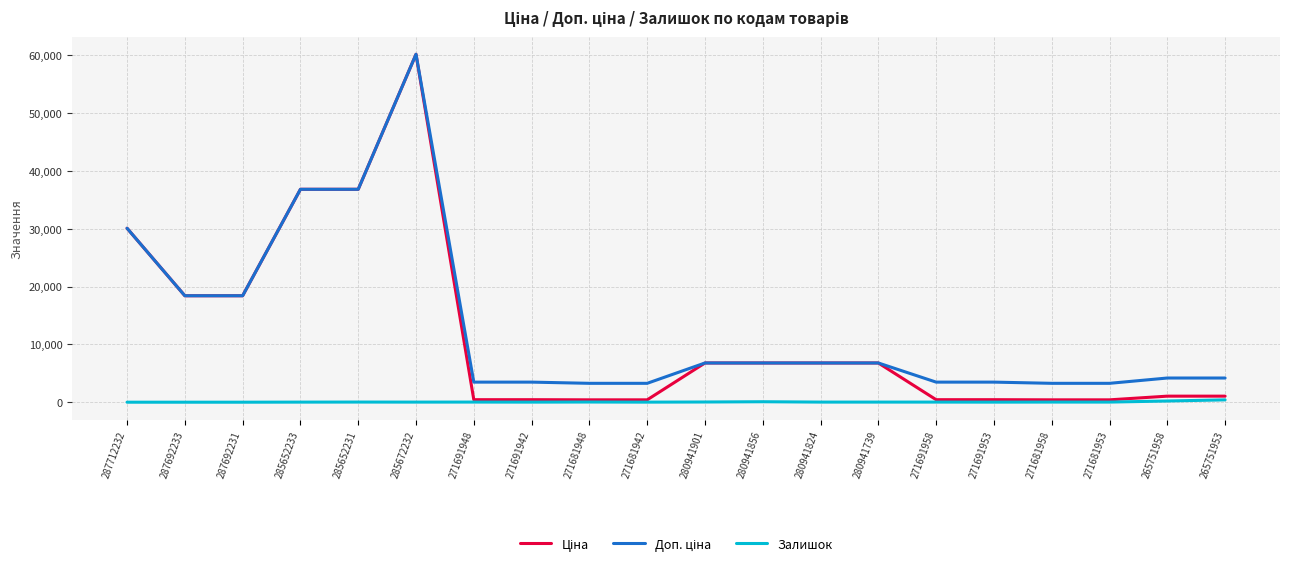

The value of Залишок at 285672232 is 16.0. True or false?

True